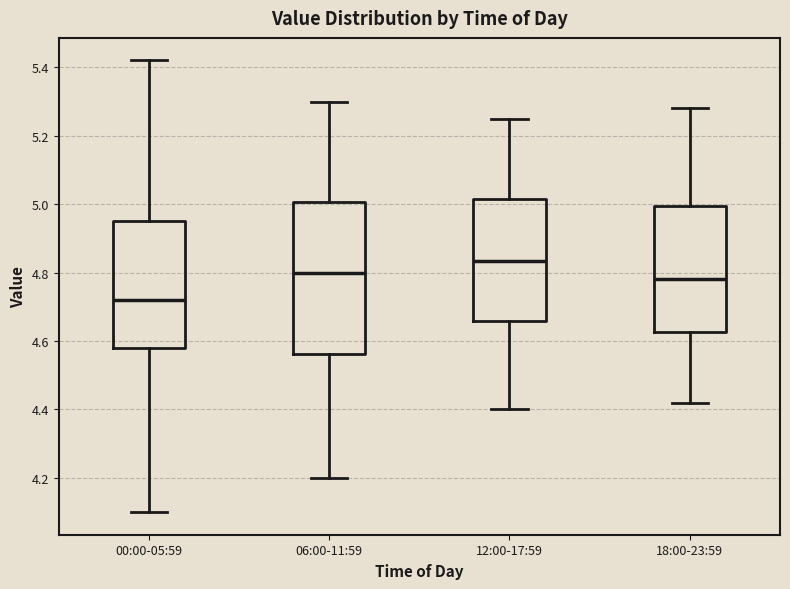

Reading left to right, read every box against the y-axis: the position of its median line, the range the box covers, and the ends of its whiskers. The values are not printed on the chart, so give them approximately, as read against the axis.

00:00-05:59: median 4.72, box 4.58 to 4.96, whiskers 4.10 to 5.42
06:00-11:59: median 4.80, box 4.56 to 5.00, whiskers 4.20 to 5.30
12:00-17:59: median 4.84, box 4.66 to 5.02, whiskers 4.40 to 5.26
18:00-23:59: median 4.78, box 4.62 to 5.00, whiskers 4.42 to 5.28